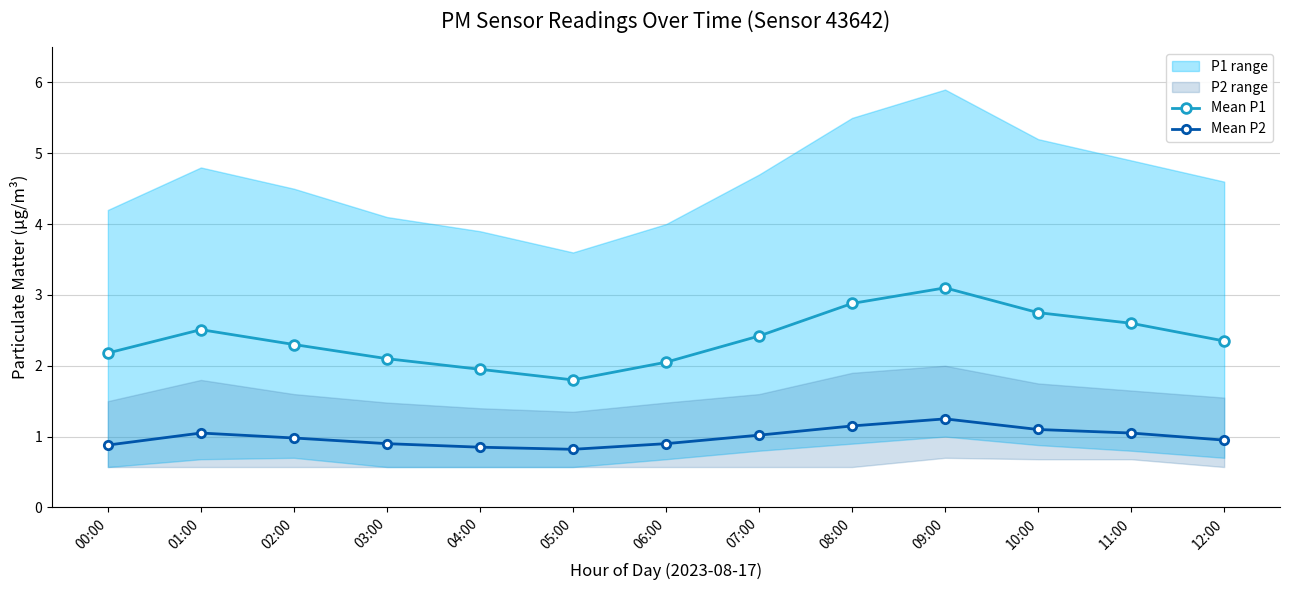

What is the label of the 5th point from the right?

08:00